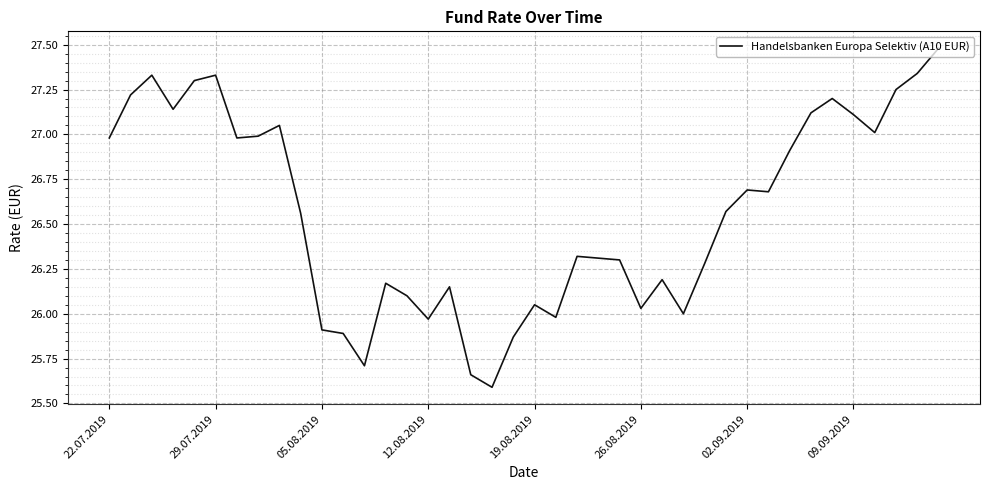

What is the greatest value displayed?

27.5